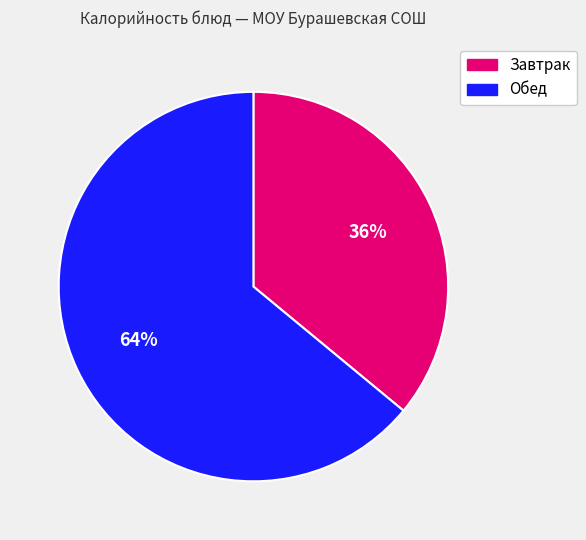

Is there any slice that represents more than half of the pie?

Yes